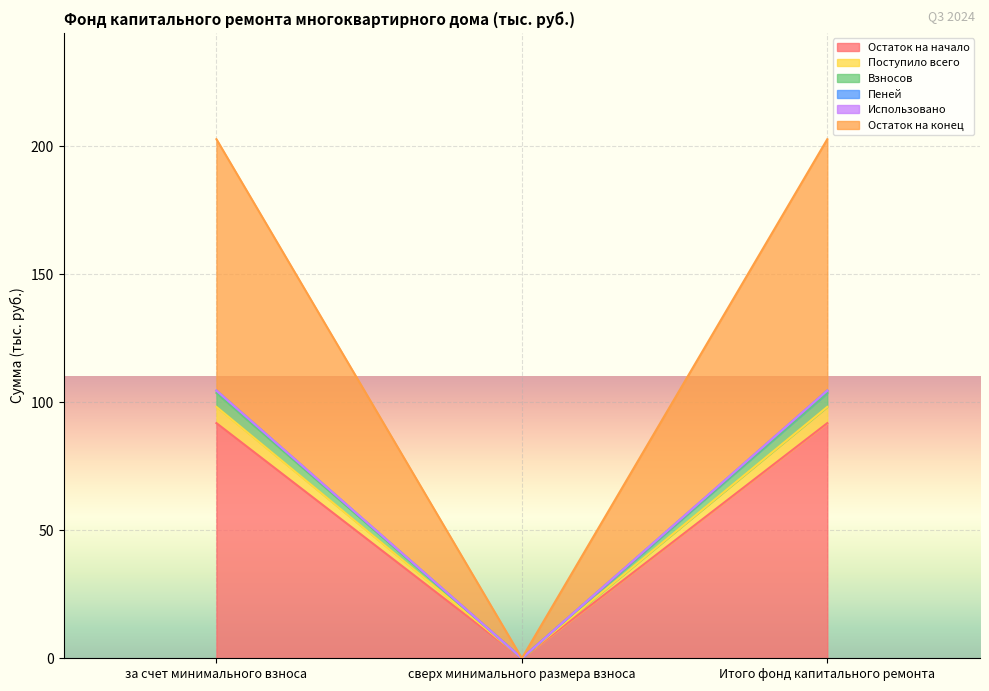

At which label does Остаток на начало reach its minimum?

сверх минимального размера взноса